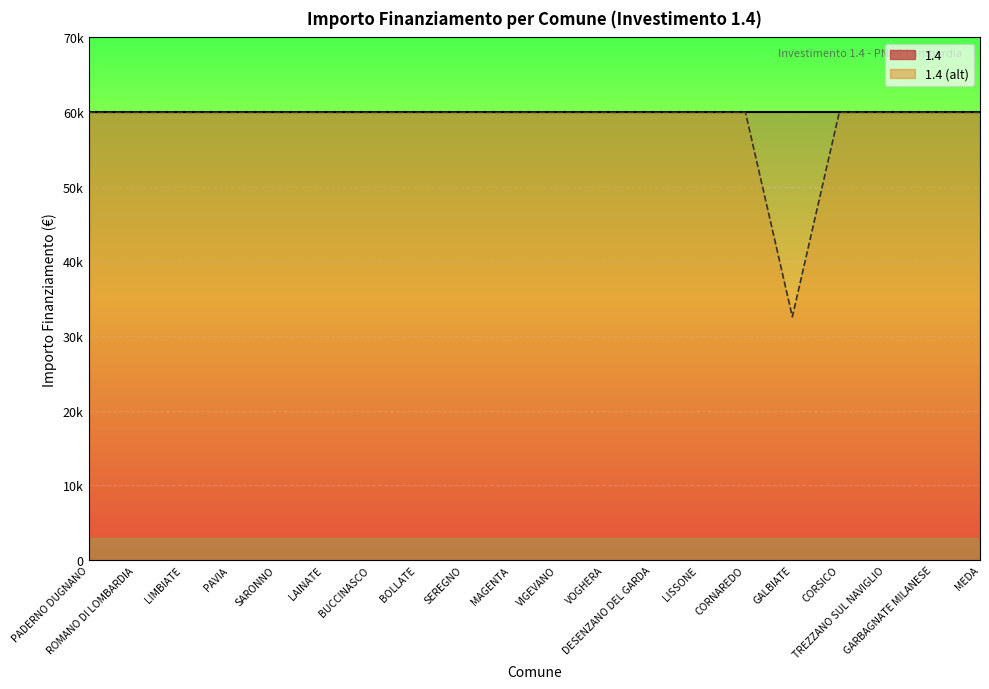

What is the average value?

58597